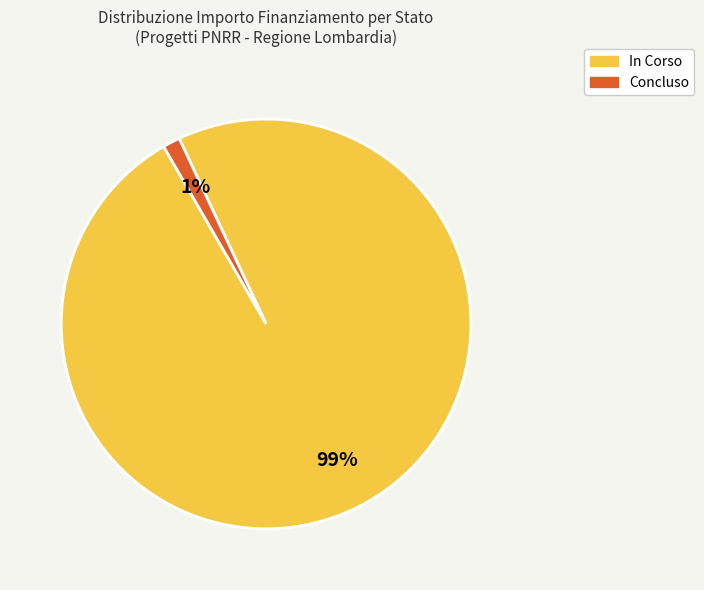

To the nearest percent, what is the average slice percentage?

50%